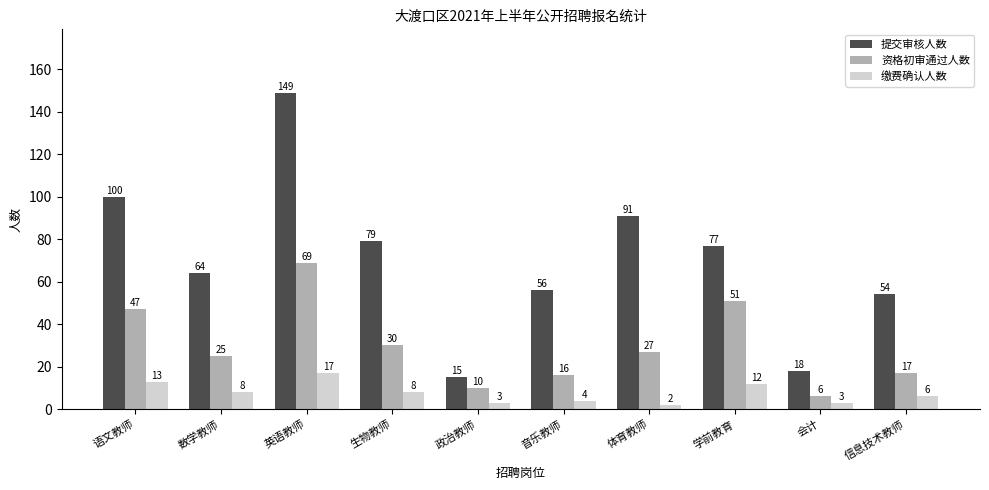

Where is 资格初审通过人数 nearest to the value 37?

生物教师